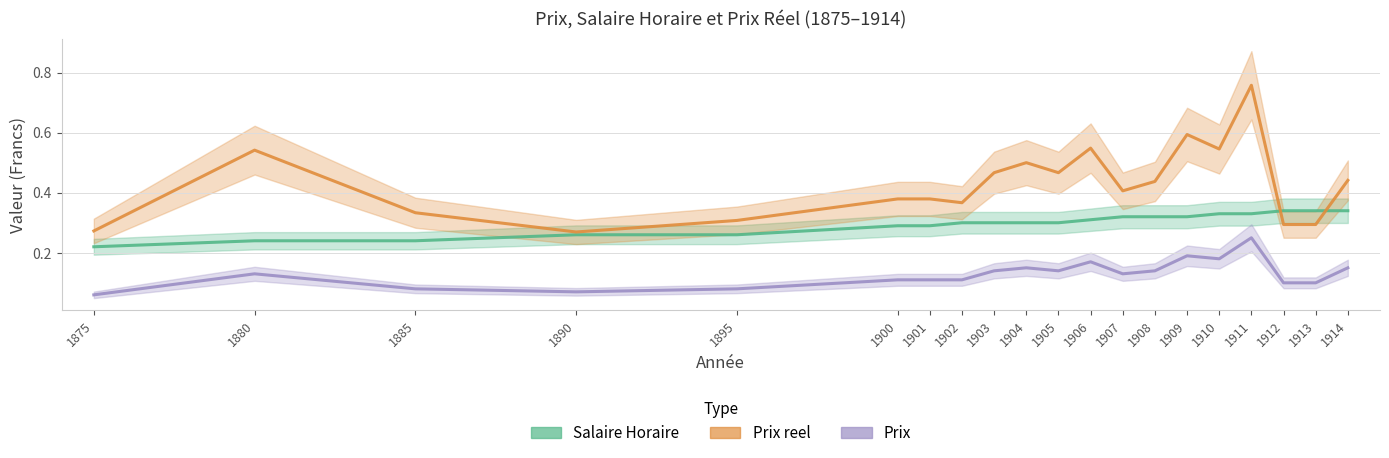

Which category has the lowest value across all series?

1875